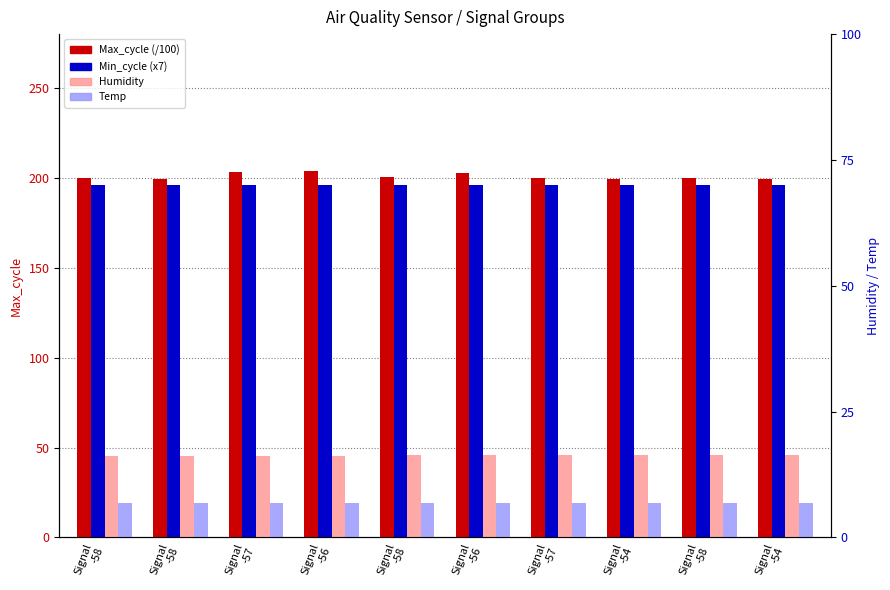

At which label does Max_cycle (/100) reach its minimum?

Signal
-54